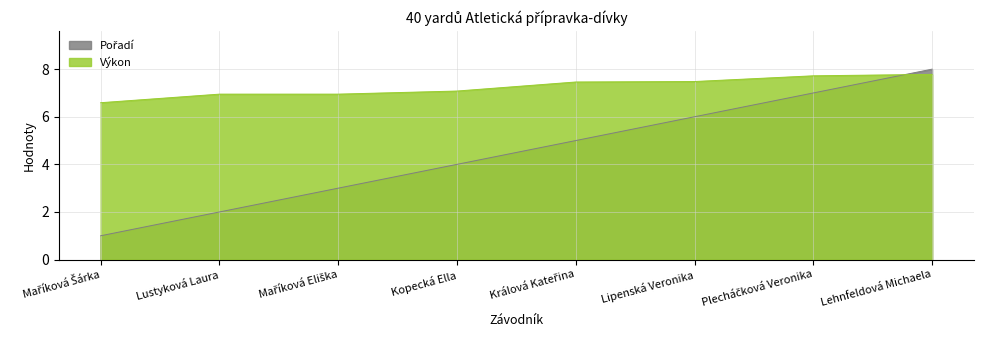

Between Plecháčková Veronika and Lehnfeldová Michaela, which series saw the biggest shift?

Pořadí